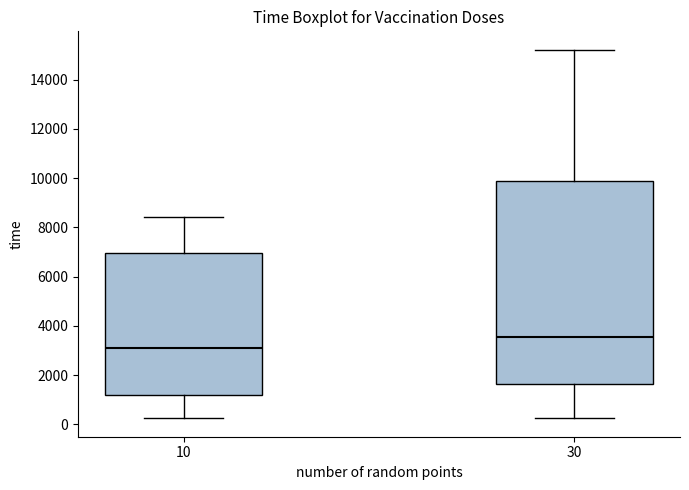

Which box is the tallest, from its lower edge to its upper edge?

30